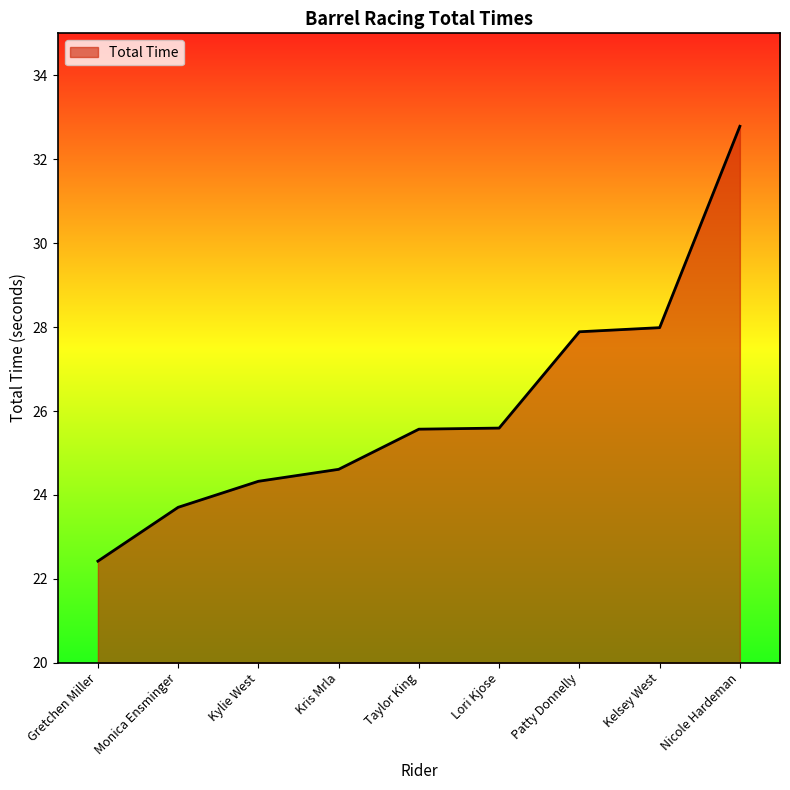

The value at Monica Ensminger is 32.2. True or false?

False